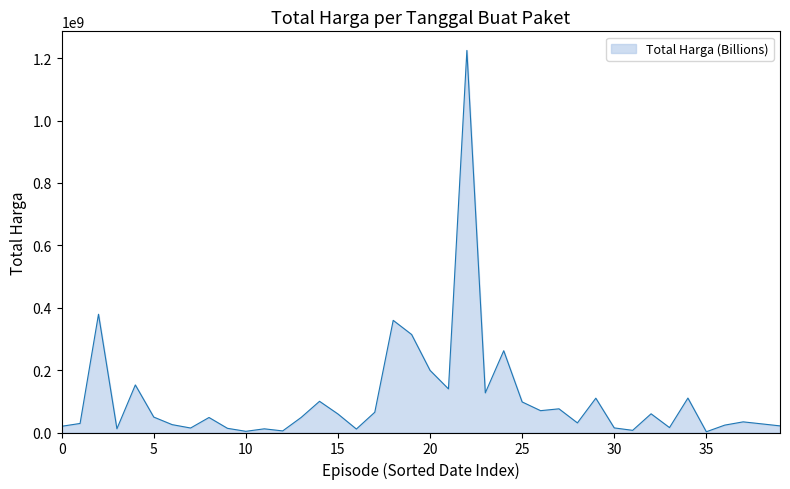

What is the difference between the maximum and minimum values?

1222286250